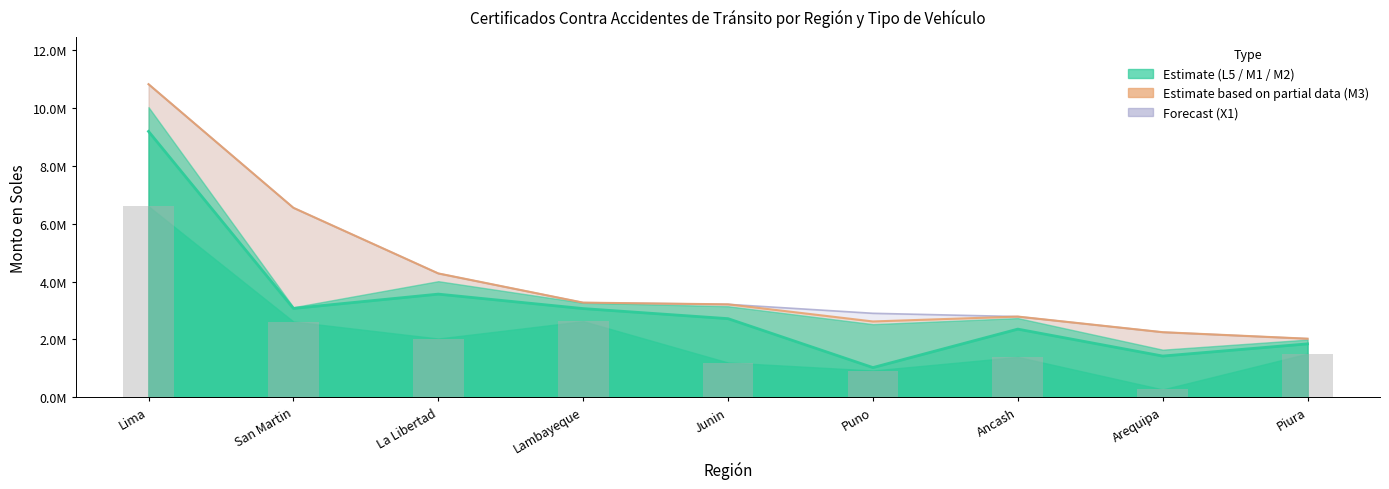

Reading left to right, transcribe all the data shown in this chart.

L5: Lima=6595311.8	San Martin=2617248.0	La Libertad=2031191.0	Lambayeque=2629200.0	Junin=1202556.0	Puno=928130.0	Ancash=1394305.0	Arequipa=273625.0	Piura=1509322.0
M1: Lima=2587428.0	San Martin=454336.0	La Libertad=1534400.0	Lambayeque=437210.0	Junin=1516313.0	Puno=101842.4	Ancash=963140.0	Arequipa=1153999.0	Piura=339147.1
M2: Lima=837279.7	San Martin=40847.0	La Libertad=446234.0	Lambayeque=199240.0	Junin=427997.7	Puno=1498287.5	Ancash=379865.0	Arequipa=219544.0	Piura=147150.0
M3: Lima=793163.0	San Martin=3433133.0	La Libertad=268204.0	Lambayeque=6174.0	Junin=66192.2	Puno=93352.5	Ancash=53185.0	Arequipa=604166.0	Piura=30803.0
X1: Lima=0.0	San Martin=0.0	La Libertad=0.0	Lambayeque=0.0	Junin=0.0	Puno=281757.6	Ancash=0.0	Arequipa=0.0	Piura=0.0